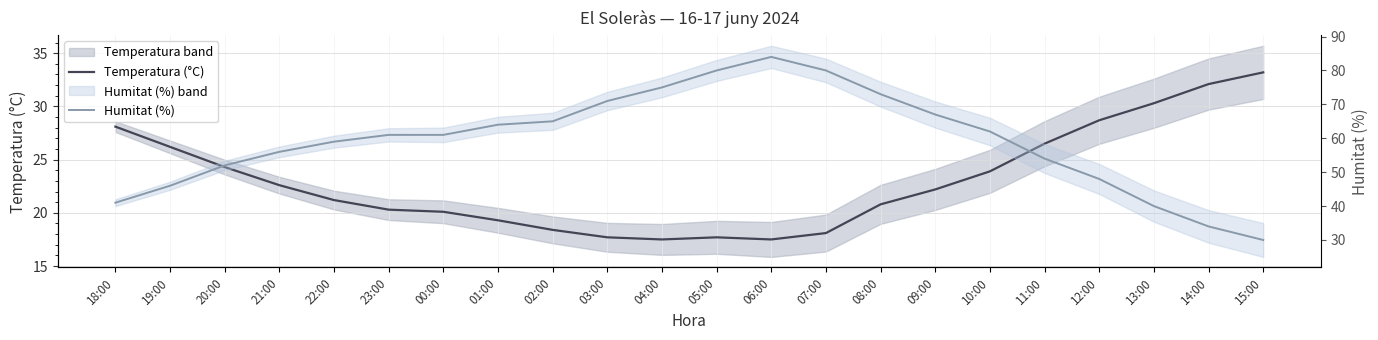

Reading right to left, extract all data points from this chart.

Temperatura (°C): 15:00=33.2	14:00=32.1	13:00=30.3	12:00=28.7	11:00=26.5	10:00=23.9	09:00=22.2	08:00=20.8	07:00=18.1	06:00=17.5	05:00=17.7	04:00=17.5	03:00=17.7	02:00=18.4	01:00=19.3	00:00=20.1	23:00=20.3	22:00=21.2	21:00=22.6	20:00=24.3	19:00=26.2	18:00=28.1
Humitat (%): 15:00=30.0	14:00=34.0	13:00=40.0	12:00=48.0	11:00=54.0	10:00=62.0	09:00=67.0	08:00=73.0	07:00=80.0	06:00=84.0	05:00=80.0	04:00=75.0	03:00=71.0	02:00=65.0	01:00=64.0	00:00=61.0	23:00=61.0	22:00=59.0	21:00=56.0	20:00=52.0	19:00=46.0	18:00=41.0